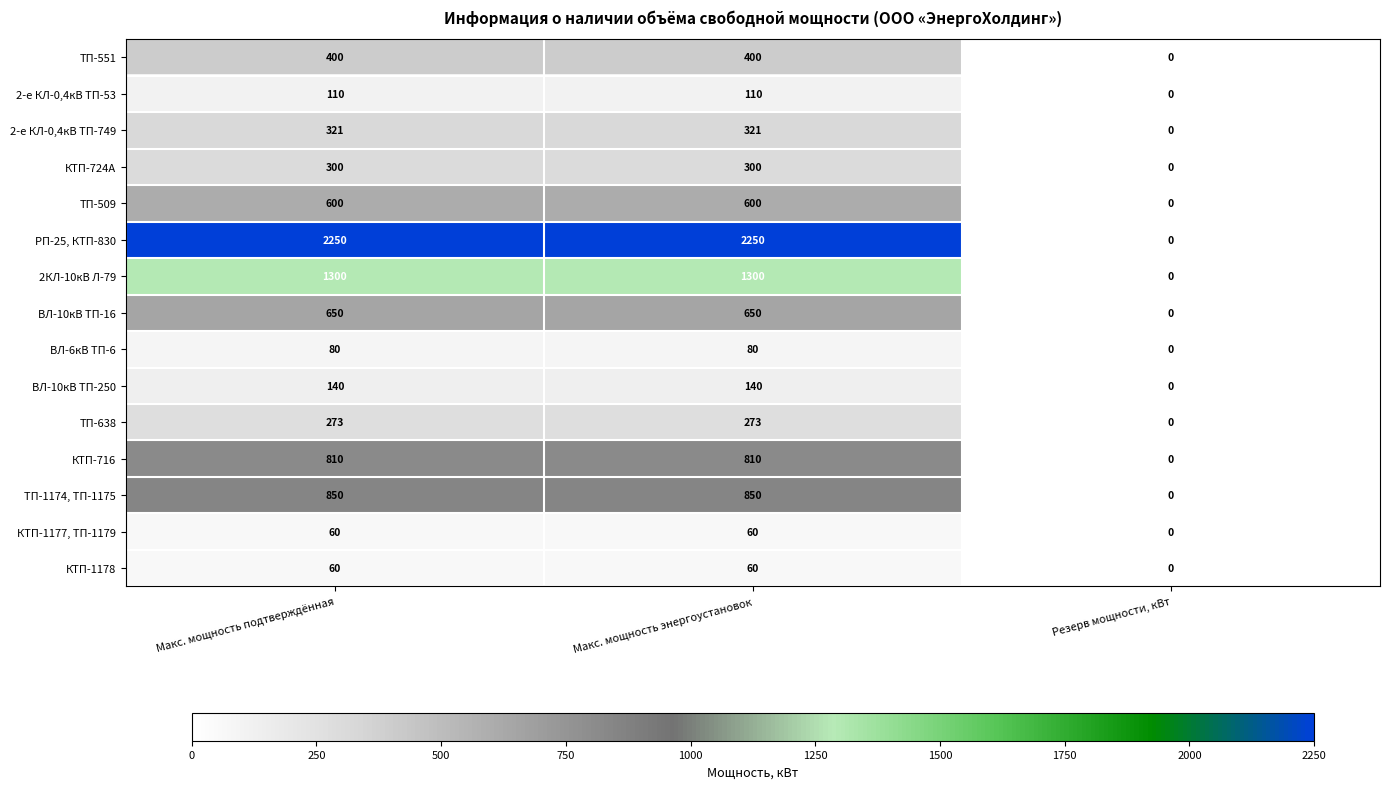

What is the total value across all series at Макс. мощность подтверждённая?

8204